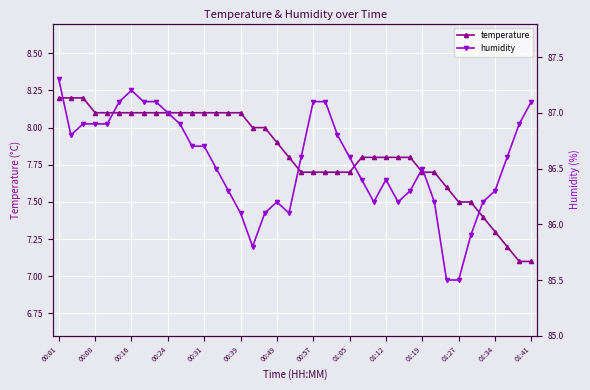

What is the smallest value displayed?

7.1